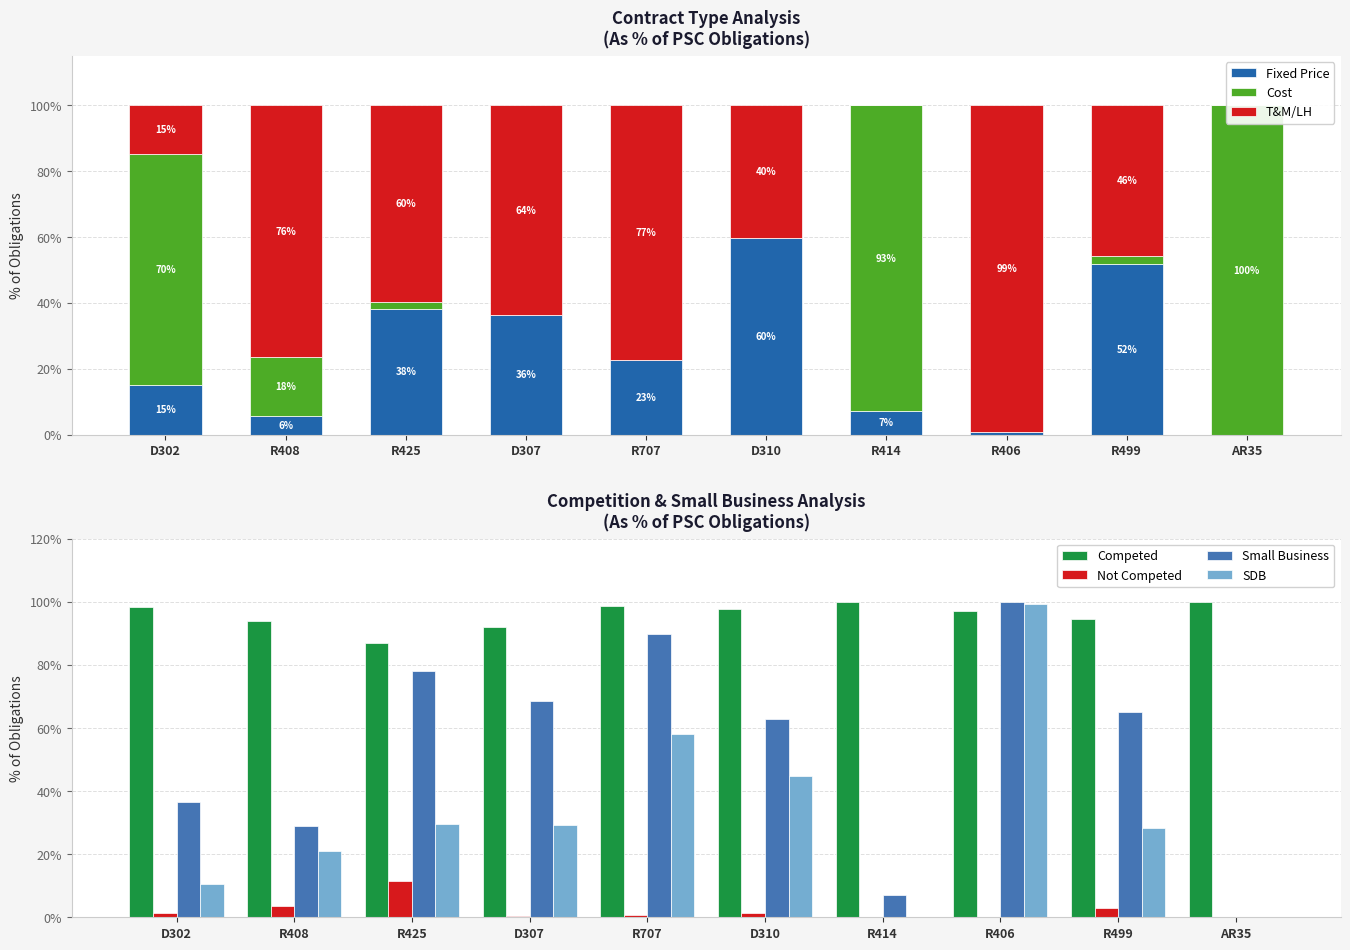

Rank the series by their maximum value, from lowest to highest.

Fixed Price, T&M/LH, Cost